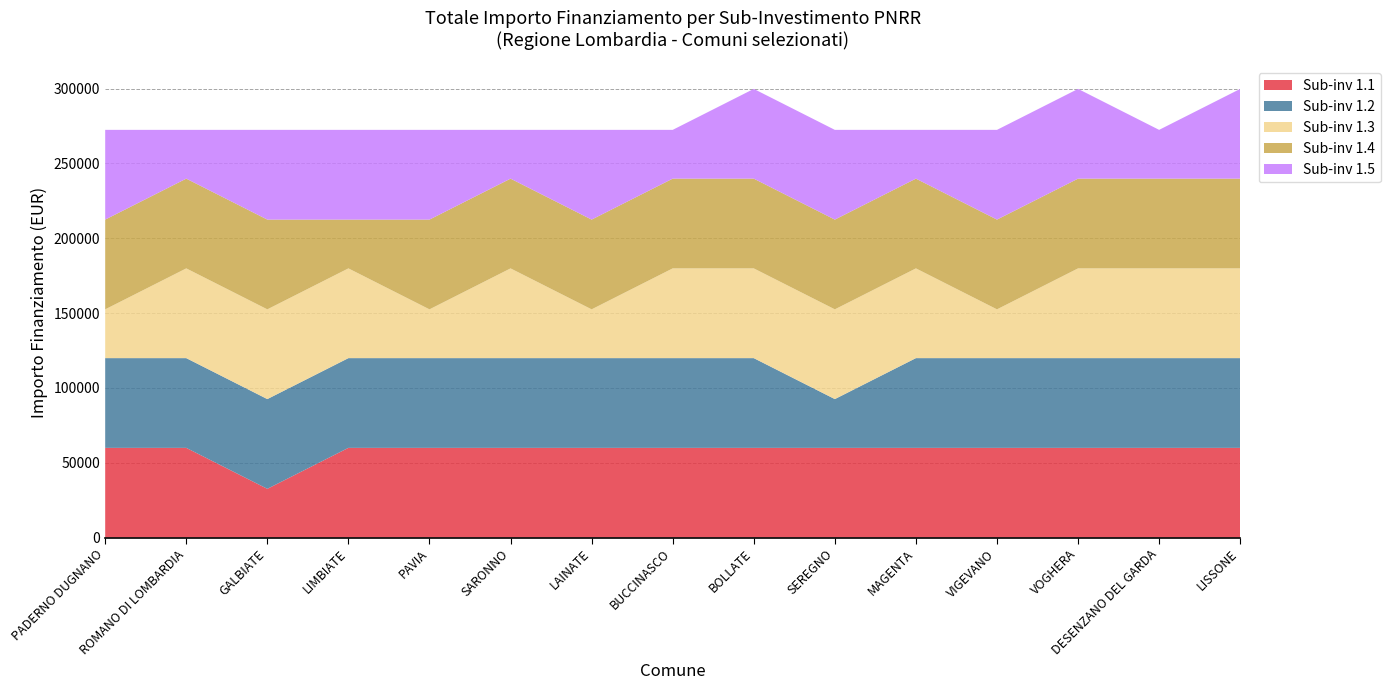

What is the total value across all series at VOGHERA?

299830